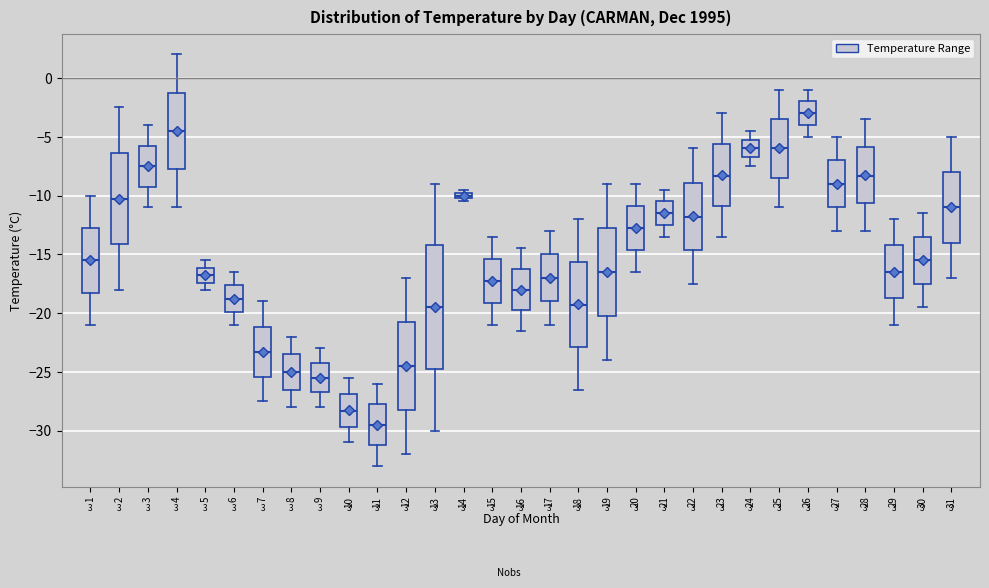

Which box is the tallest, from its lower edge to its upper edge?

13